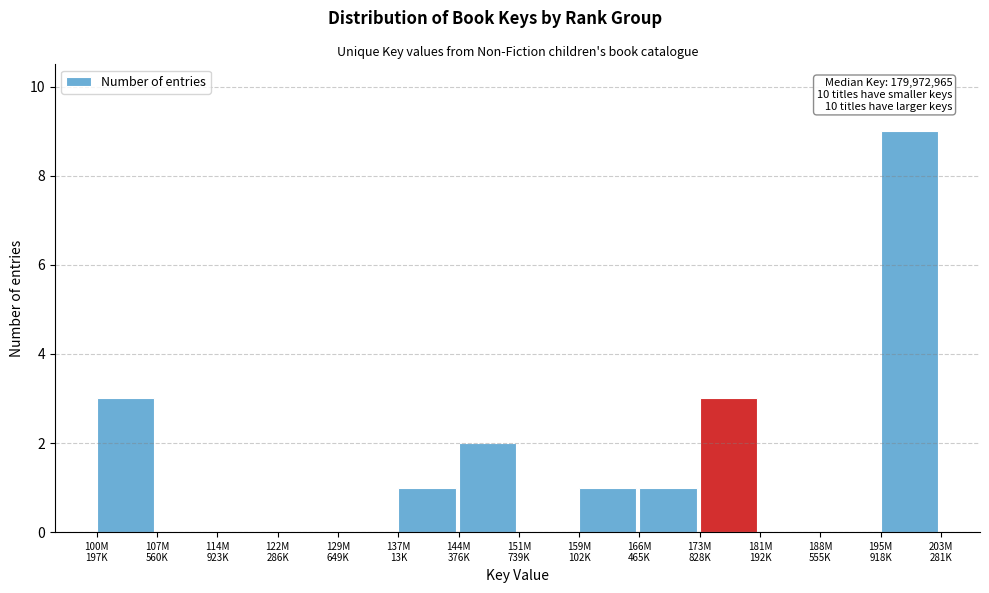

What is the sum of all values?

20